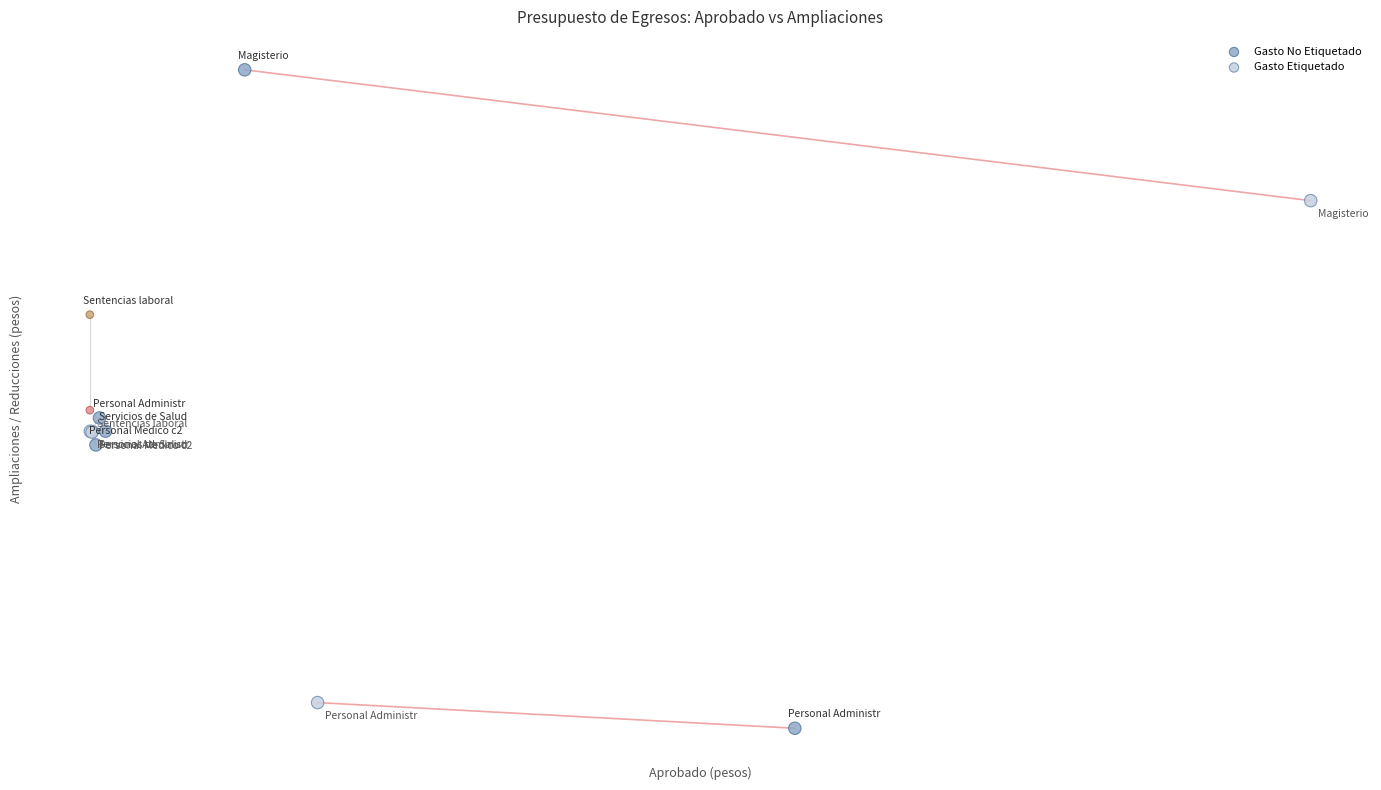

What are all the series names shown in the legend?

Gasto No Etiquetado, Gasto Etiquetado